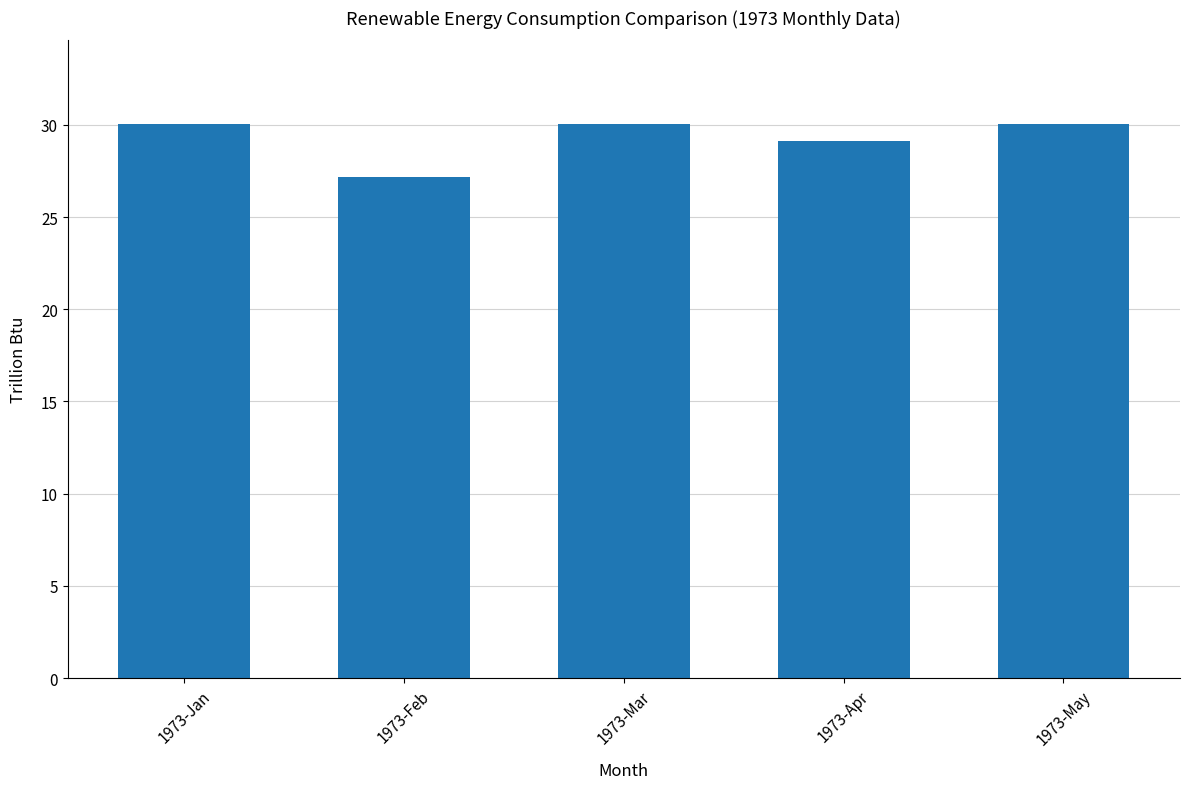

Count the number of values greater than 30.

3